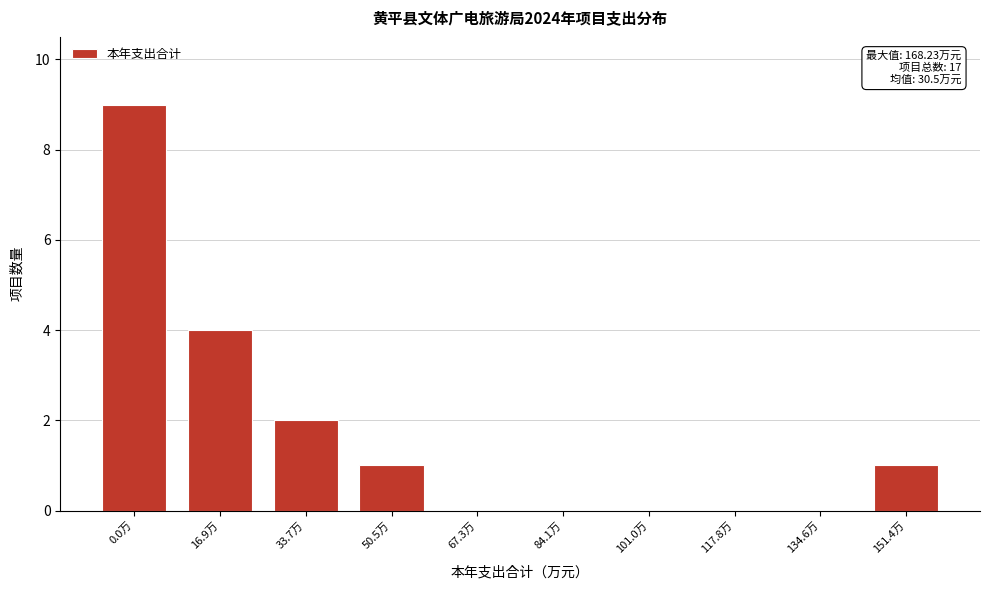

Reading left to right, transcribe all the data shown in this chart.

0.0万=9	16.9万=4	33.7万=2	50.5万=1	67.3万=0	84.1万=0	101.0万=0	117.8万=0	134.6万=0	151.4万=1